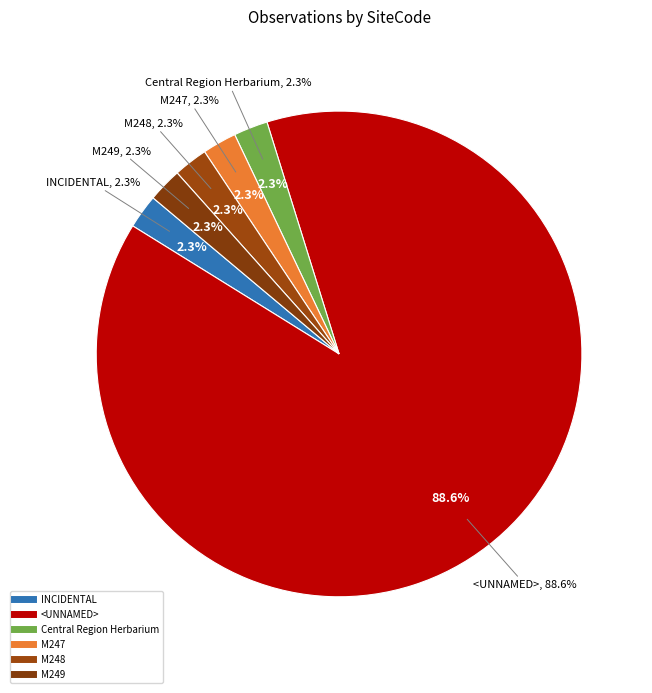

What is the total percentage of INCIDENTAL and <UNNAMED>?

90.9%